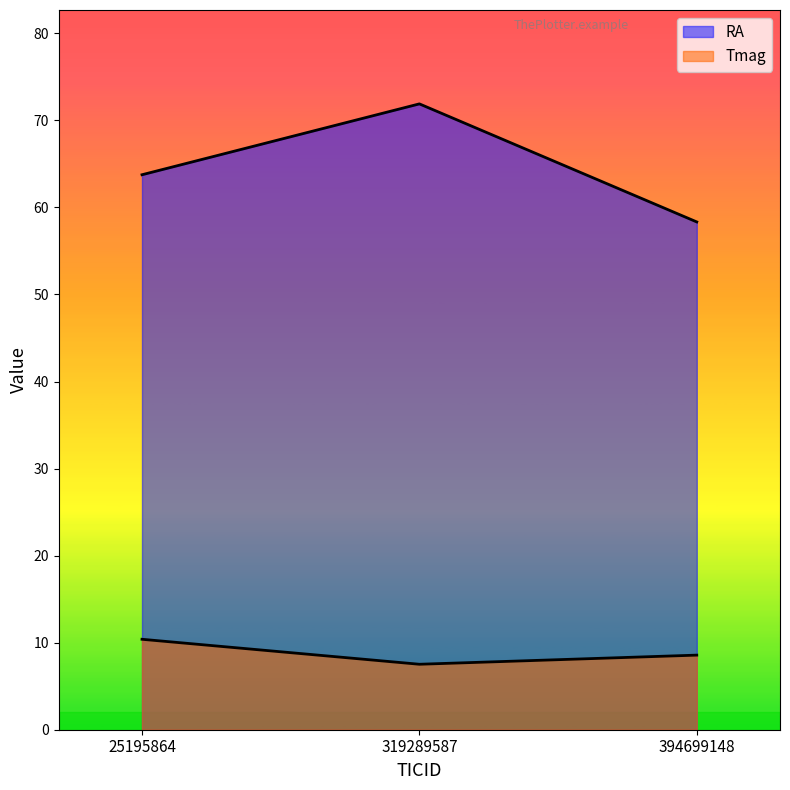

What are all the series names shown in the legend?

RA, Tmag